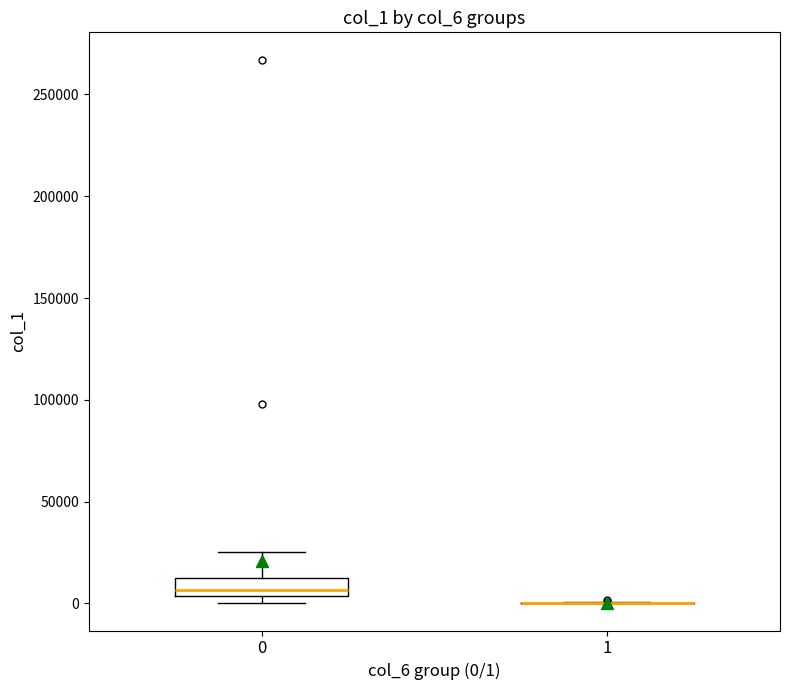

Reading left to right, read every box against the y-axis: the position of its median line, the range the box covers, and the ends of its whiskers. The values are not printed on the chart, so give them approximately, as read against the axis.

0: median 5000 (just above the box's lower edge), box 5000 to 15000, whiskers 0 to 25000
1: box collapsed to a line at 0, whiskers 0 to 0